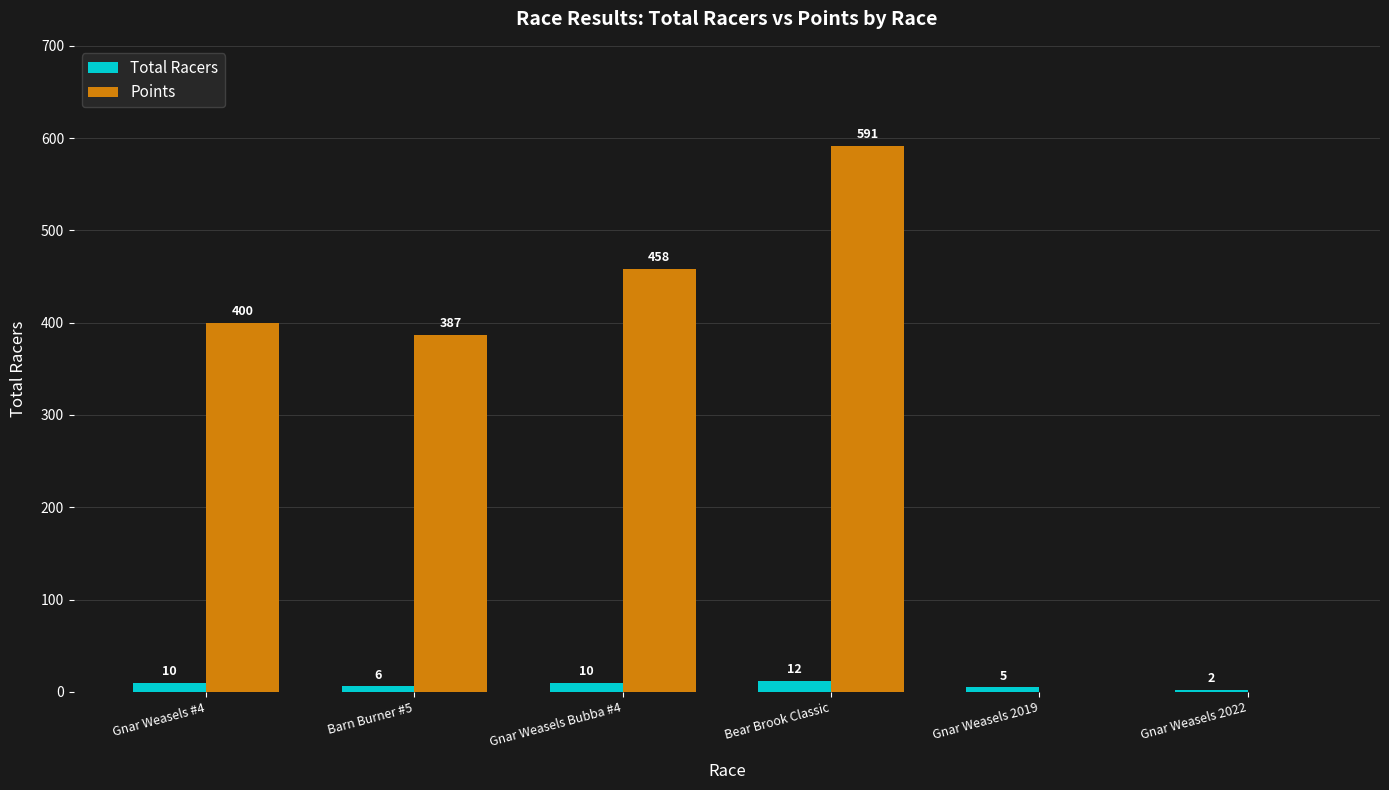

What are all the series names shown in the legend?

Total Racers, Points